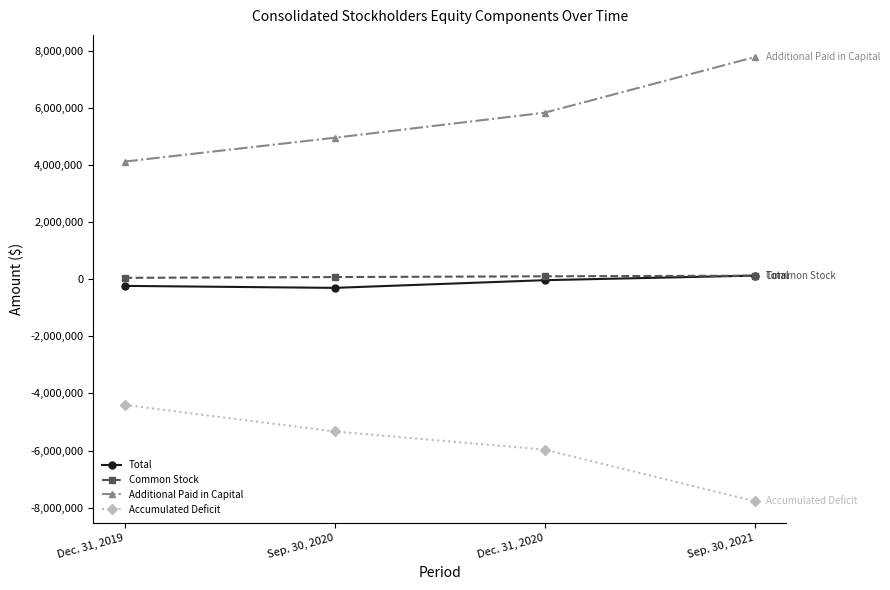

Is the value of Accumulated Deficit at Sep. 30, 2021 greater than the value of Additional Paid in Capital at Sep. 30, 2021?

No